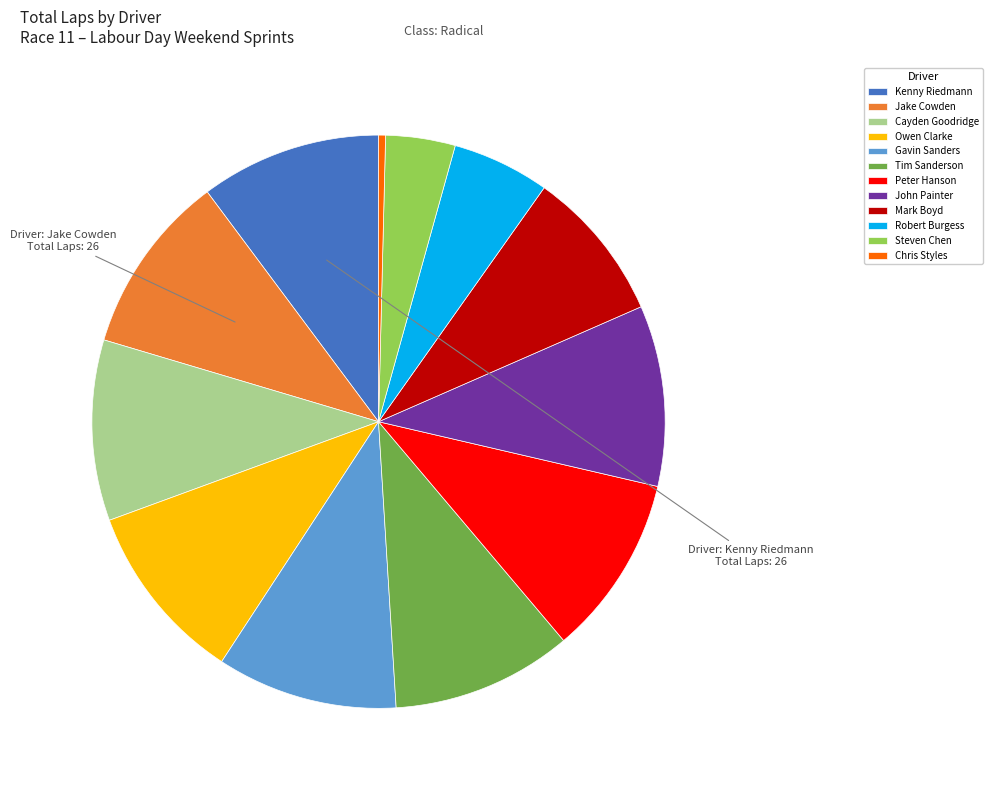

What is the ratio of the value at Jake Cowden to the value at Peter Hanson?

1.0